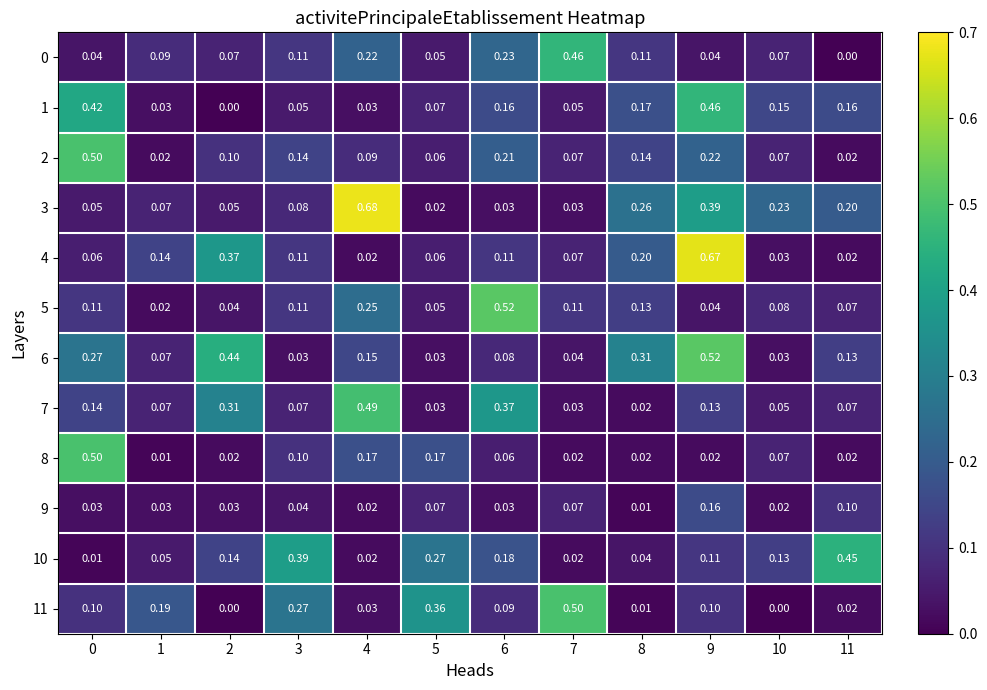

Between 1 and 8, which series saw the biggest shift?

6